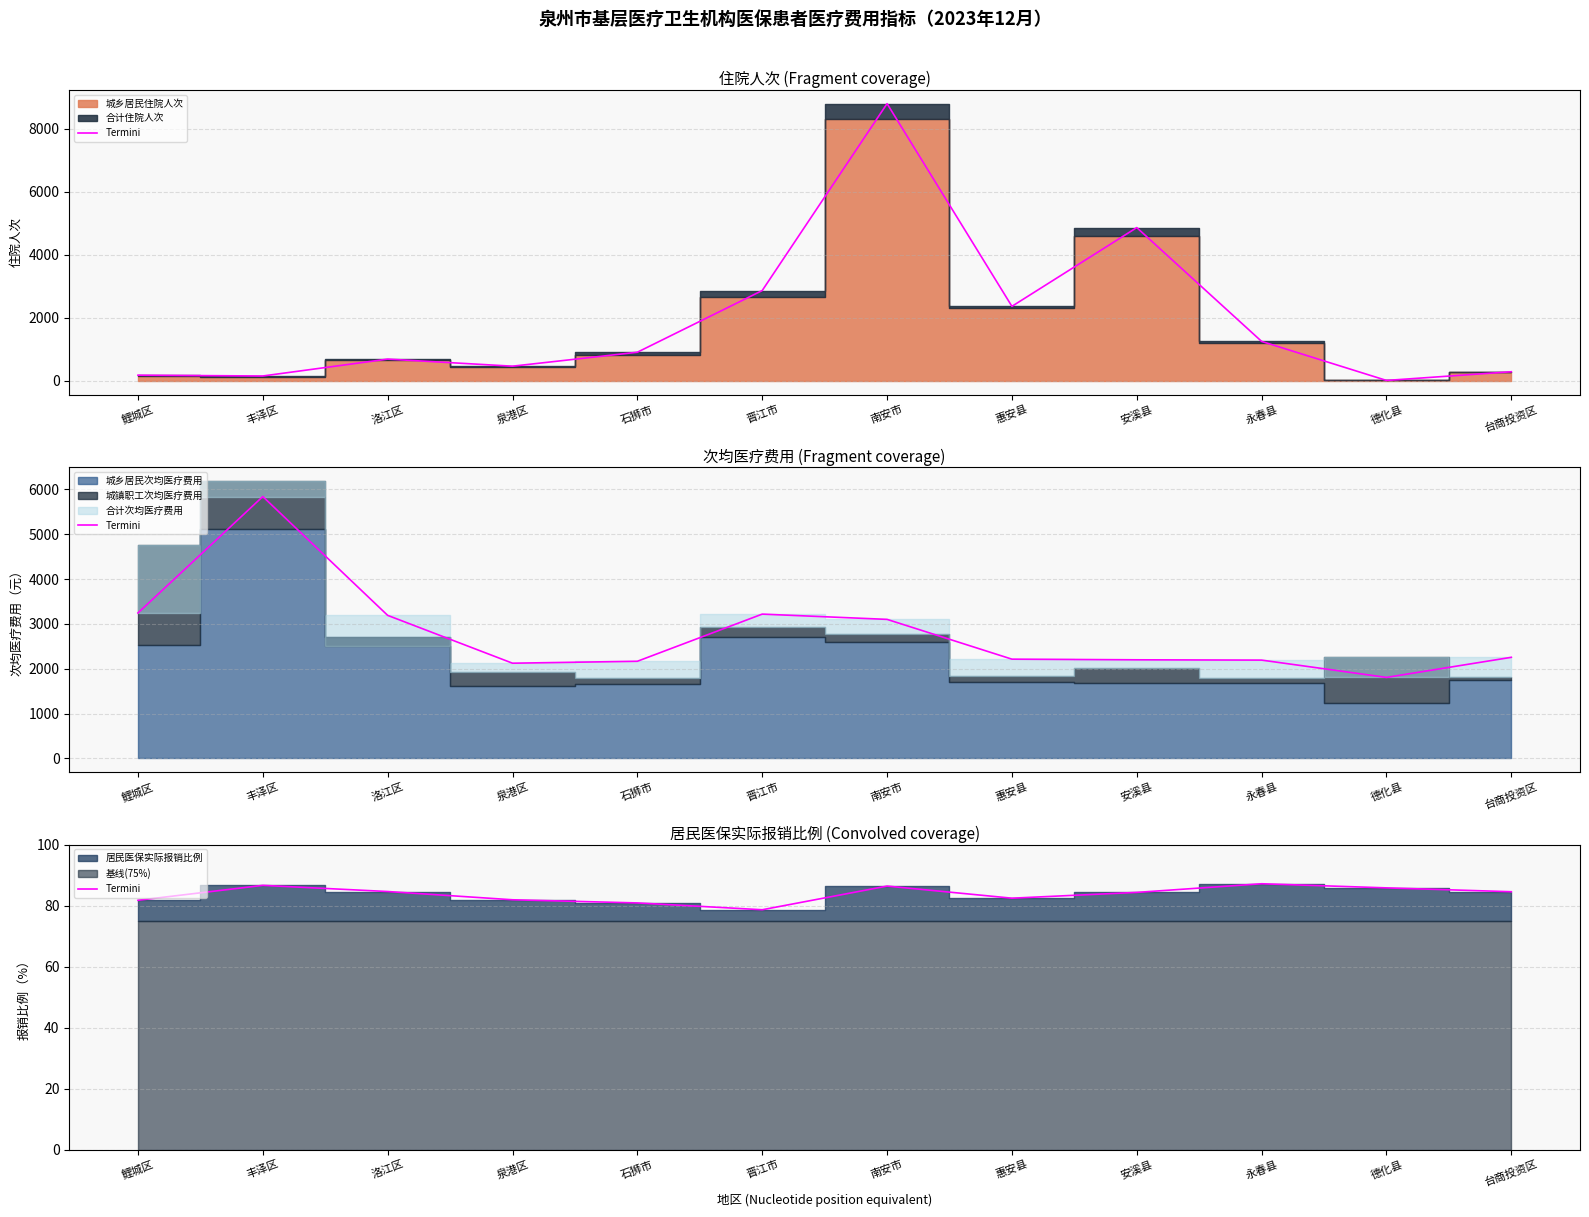

List the labels in order of value, smallest first.

晋江市, 石狮市, 鲤城区, 泉港区, 惠安县, 安溪县, 台商投资区, 洛江区, 德化县, 南安市, 丰泽区, 永春县